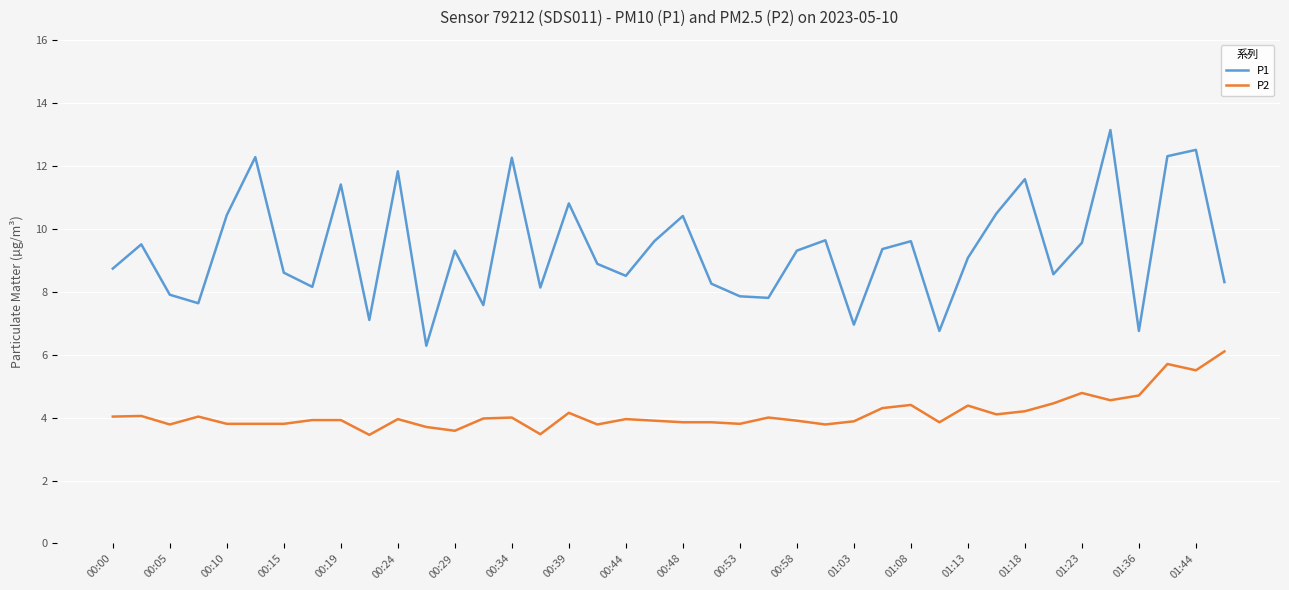

What is the smallest value displayed?

3.5